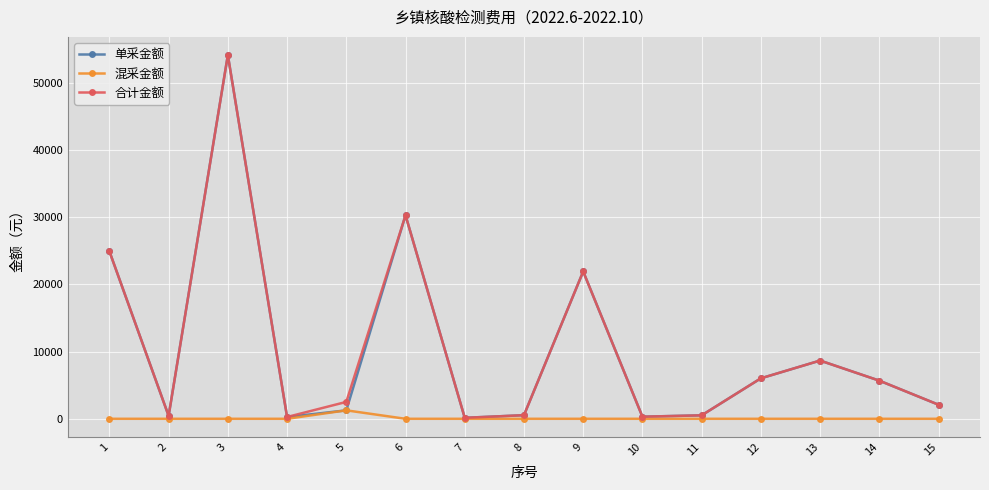

The 单采金额 series shows 5678.4 at 14. True or false?

True